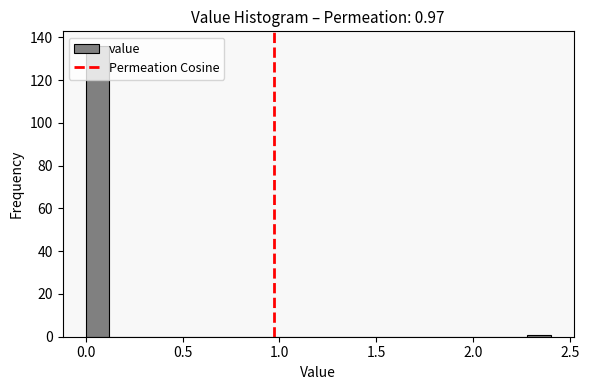

Around what value on the x-axis is the tallest bar? Give the approximate position of its centre, as read against the axis.

0.05